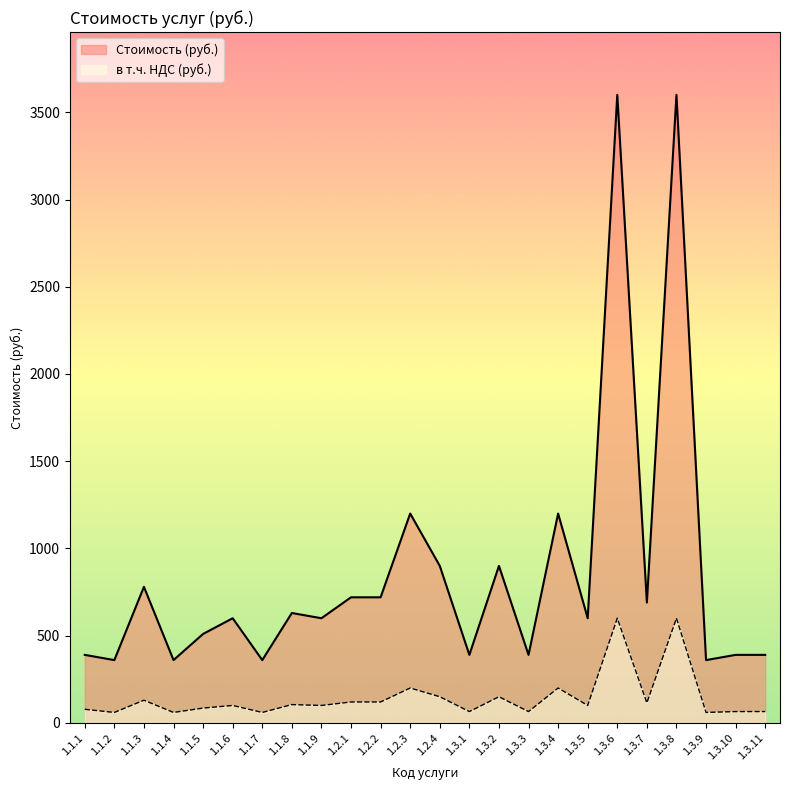

The value of в т.ч. НДС (руб.) at 1.3.5 is 100. True or false?

True